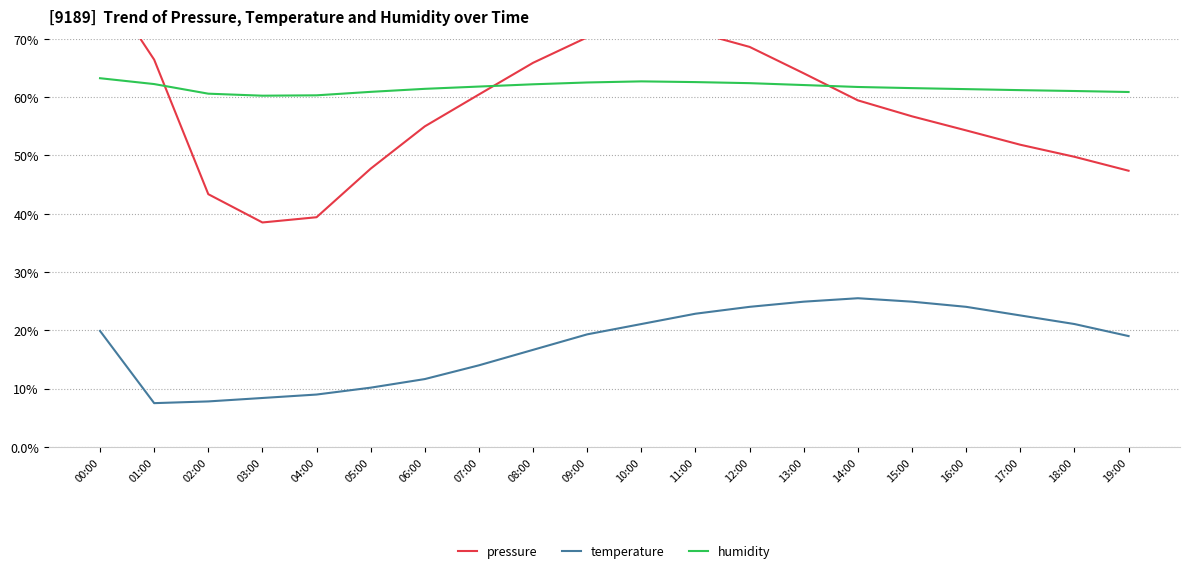

Rank the series at 03:00 from lowest to highest value.

temperature, pressure, humidity